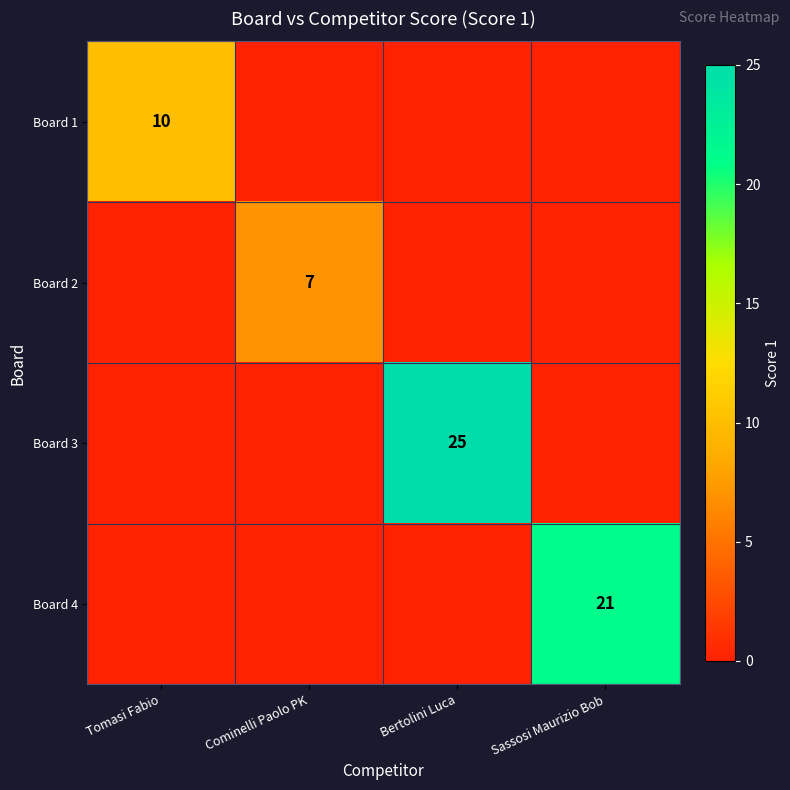

The value of Board 1 at Sassosi Maurizio Bob is 0. True or false?

True